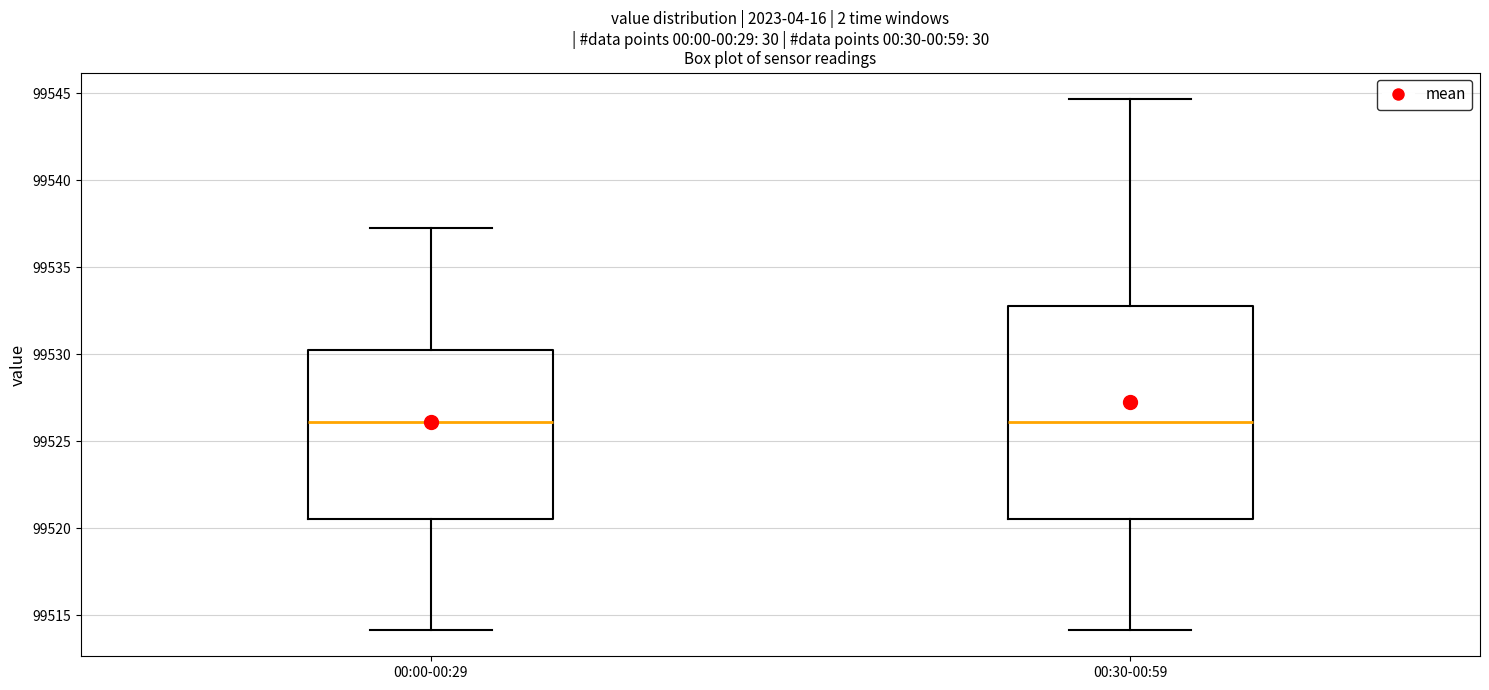

Which box is the tallest, from its lower edge to its upper edge?

00:30-00:59